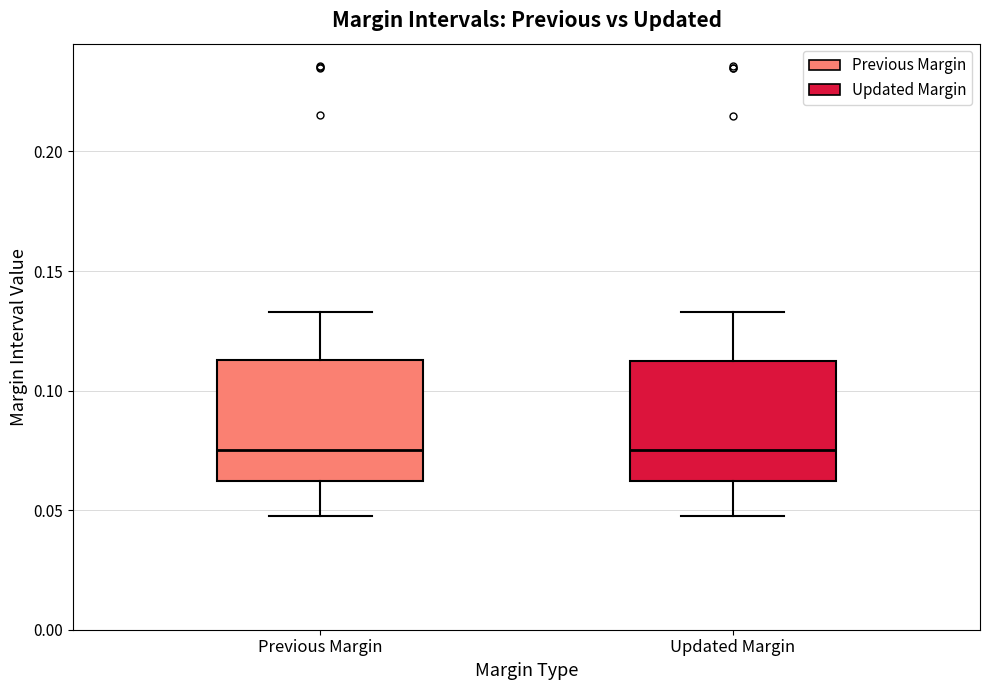

Reading left to right, transcribe this box plot: for each box, give where its median line is, the range the box spans, and where its two whiskers end, as read against the y-axis. The values are not printed on the chart, so give them approximately, as read against the axis.

Previous Margin: median 0.075, box 0.060 to 0.115, whiskers 0.050 to 0.135
Updated Margin: median 0.075, box 0.060 to 0.110, whiskers 0.050 to 0.135